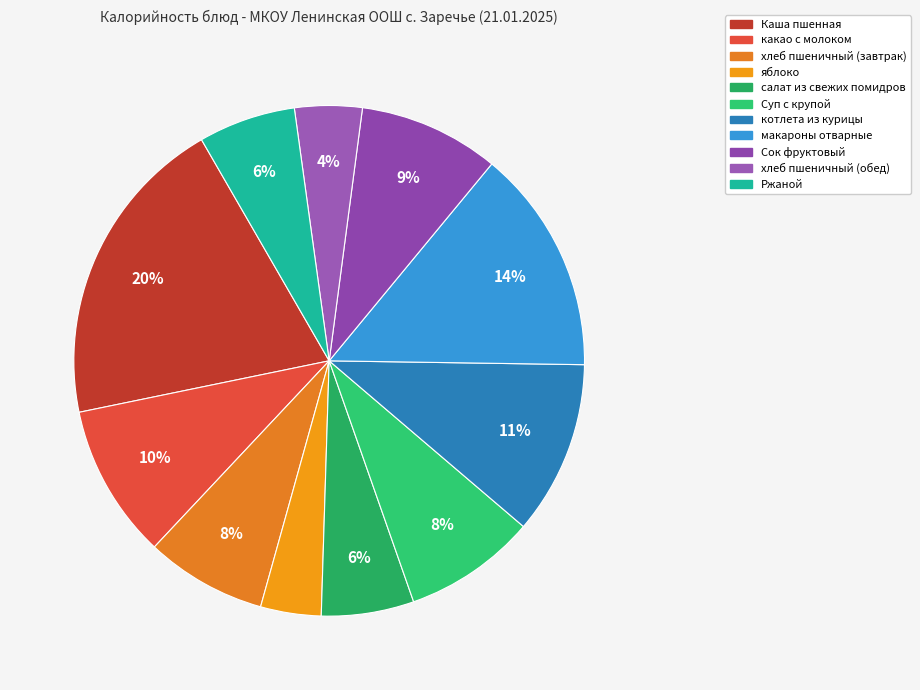

Is it true that котлета из курицы is 11% of the pie?

True